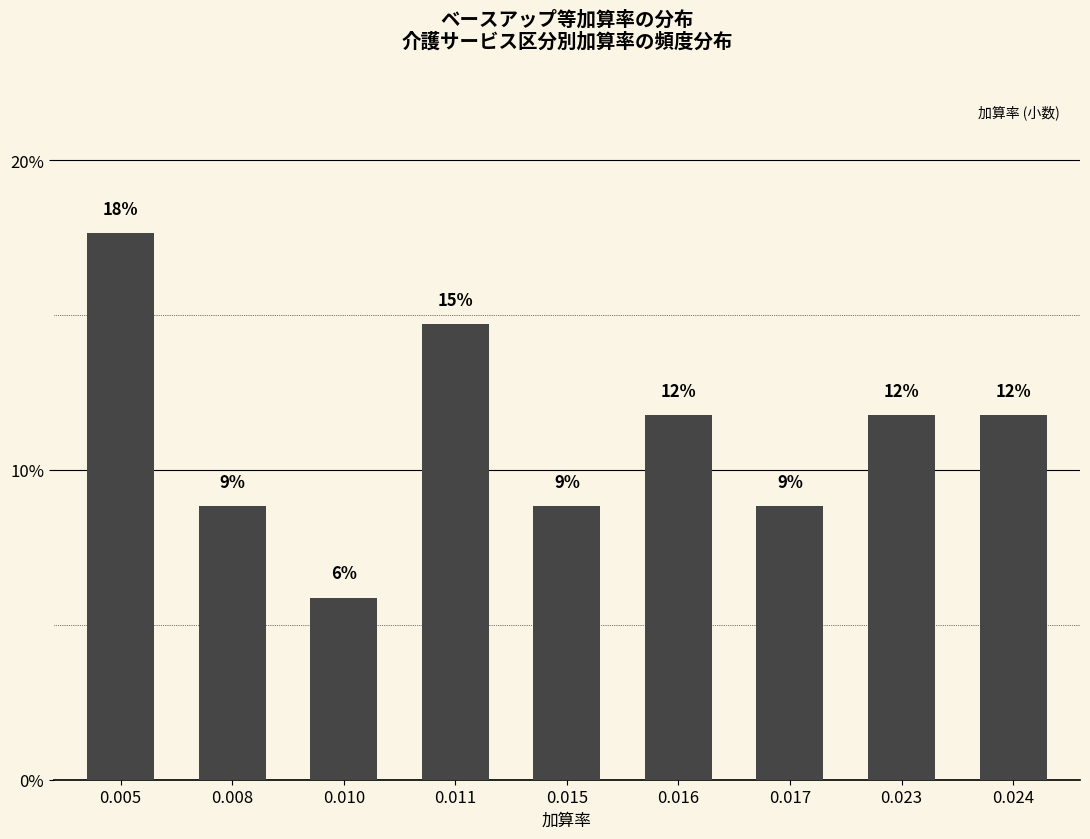

Are the bars horizontal?

No